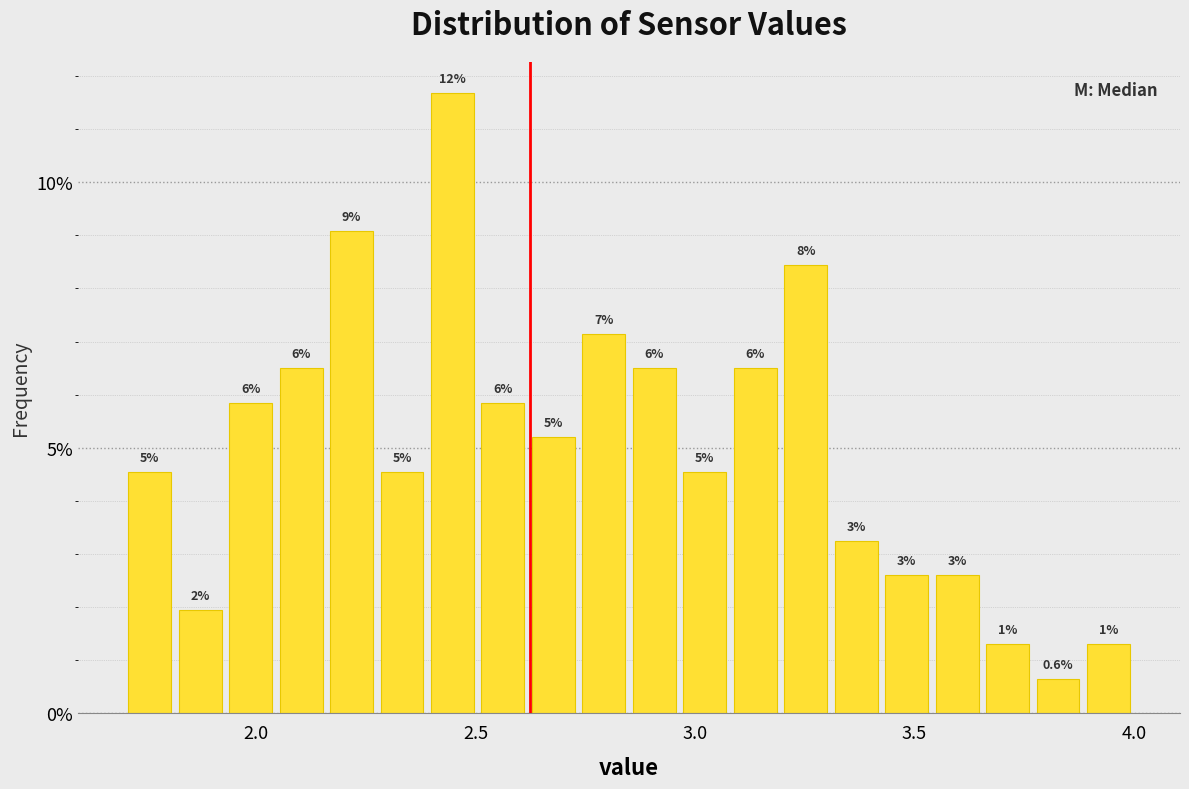

Read against the x-axis, roughly where is the centre of the tallest bar?

2.45